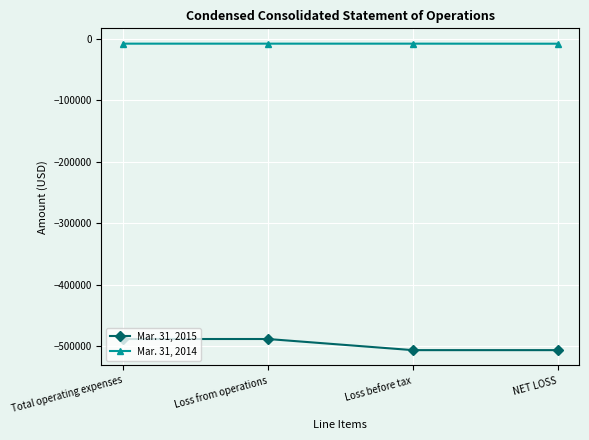

The Mar. 31, 2015 series shows -102731 at Loss from operations. True or false?

False